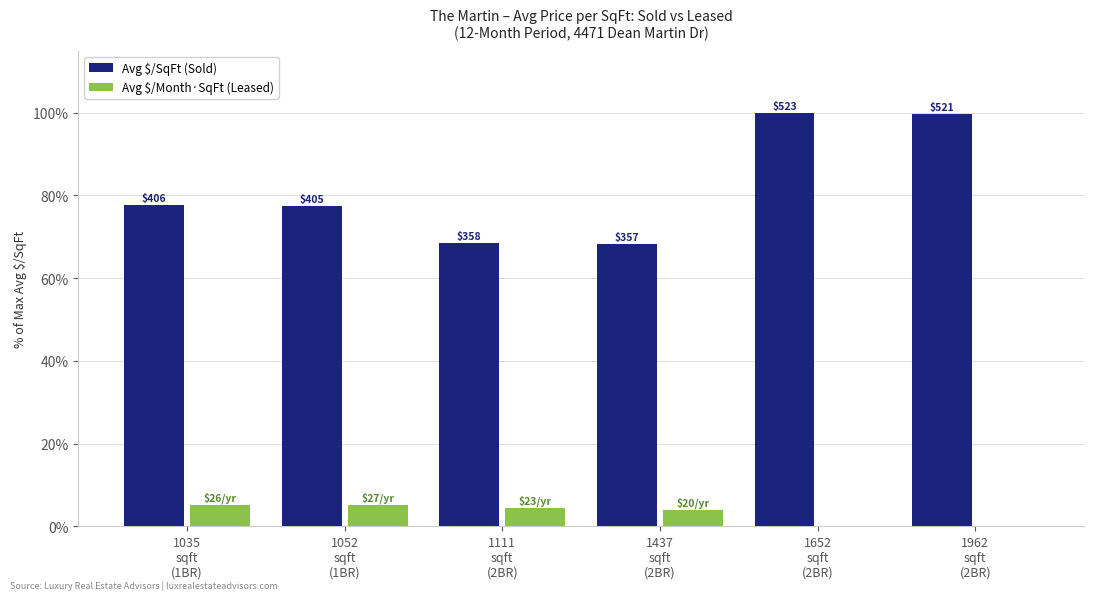

The value of Avg $/SqFt (Sold) at 1652
sqft
(2BR) is 100.0. True or false?

True